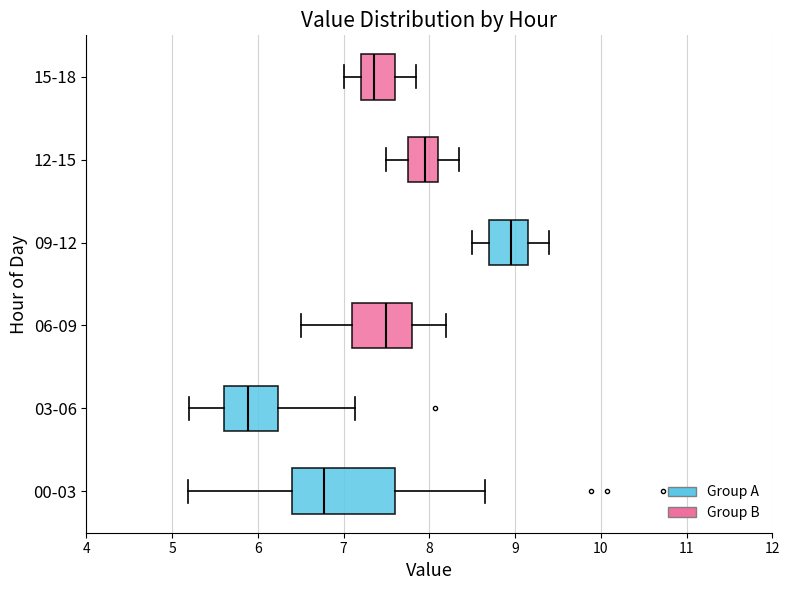

Reading bottom to top, read every box against the x-axis: the position of its median line, the range the box covers, and the ends of its whiskers. The values are not printed on the chart, so give them approximately, as read against the axis.

00-03: median 6.8, box 6.4 to 7.6, whiskers 5.2 to 8.7
03-06: median 5.9, box 5.6 to 6.2, whiskers 5.2 to 7.1
06-09: median 7.5, box 7.1 to 7.8, whiskers 6.5 to 8.2
09-12: median 9.0, box 8.7 to 9.2, whiskers 8.5 to 9.4
12-15: median 8.0, box 7.8 to 8.1, whiskers 7.5 to 8.4
15-18: median 7.4, box 7.2 to 7.6, whiskers 7.0 to 7.9